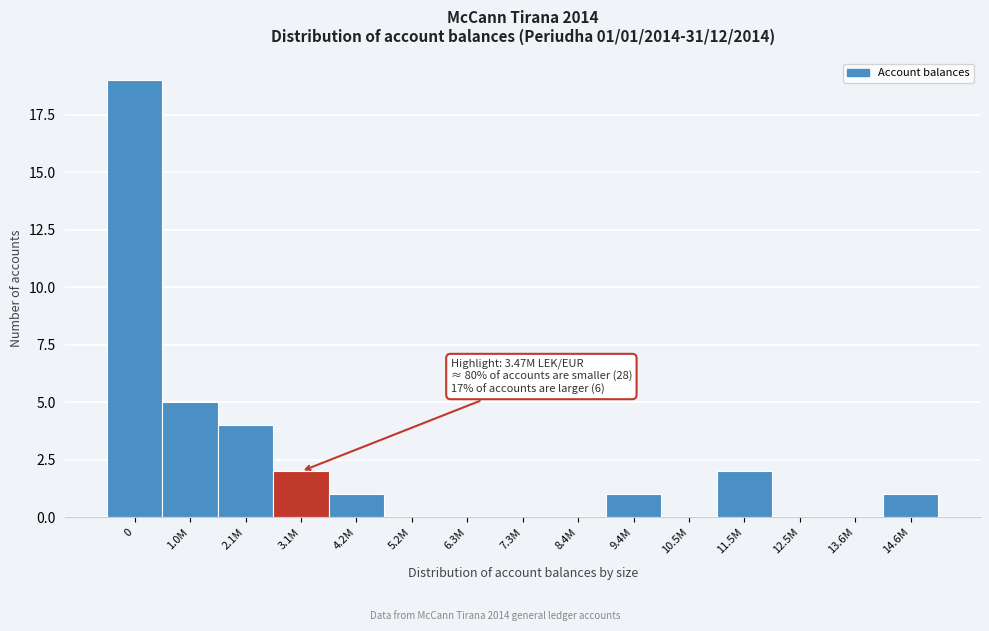

Reading left to right, what are all the values shown in this chart?

0=19	1.0M=5	2.1M=4	3.1M=2	4.2M=1	5.2M=0	6.3M=0	7.3M=0	8.4M=0	9.4M=1	10.5M=0	11.5M=2	12.5M=0	13.6M=0	14.6M=1